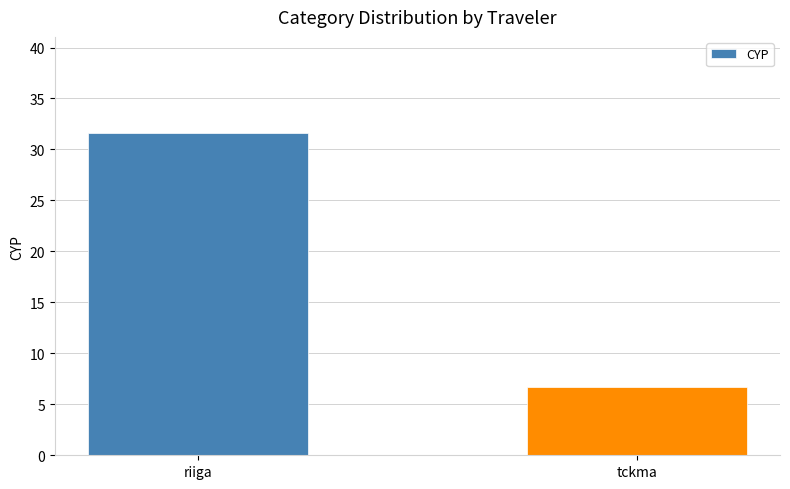

Between tckma and riiga, which is larger?

riiga